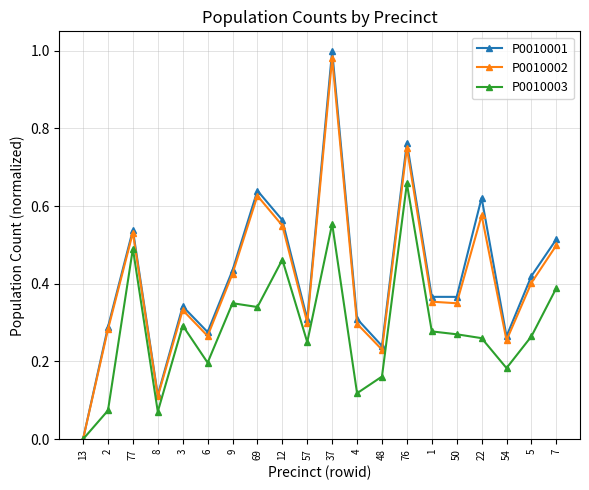

The value of P0010001 at 37 is 1.0. True or false?

True